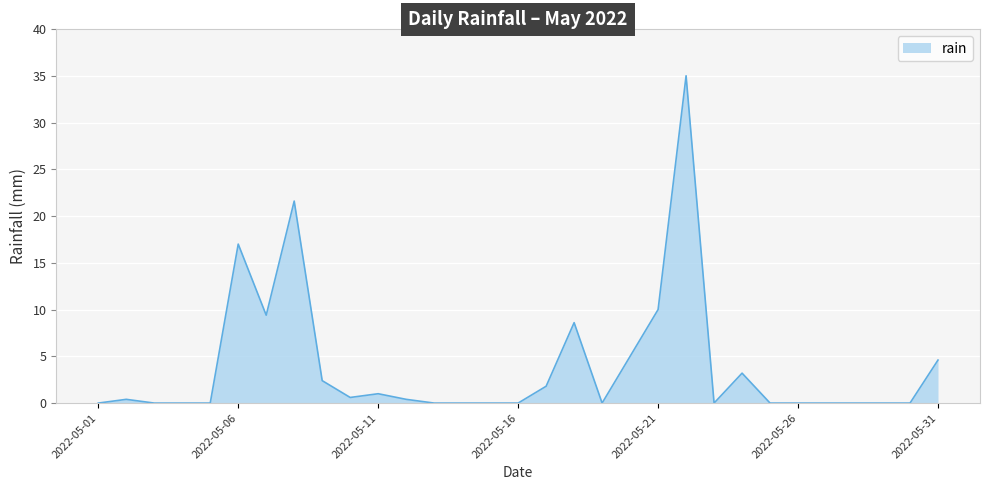

What is the maximum value shown in the chart?

35.0